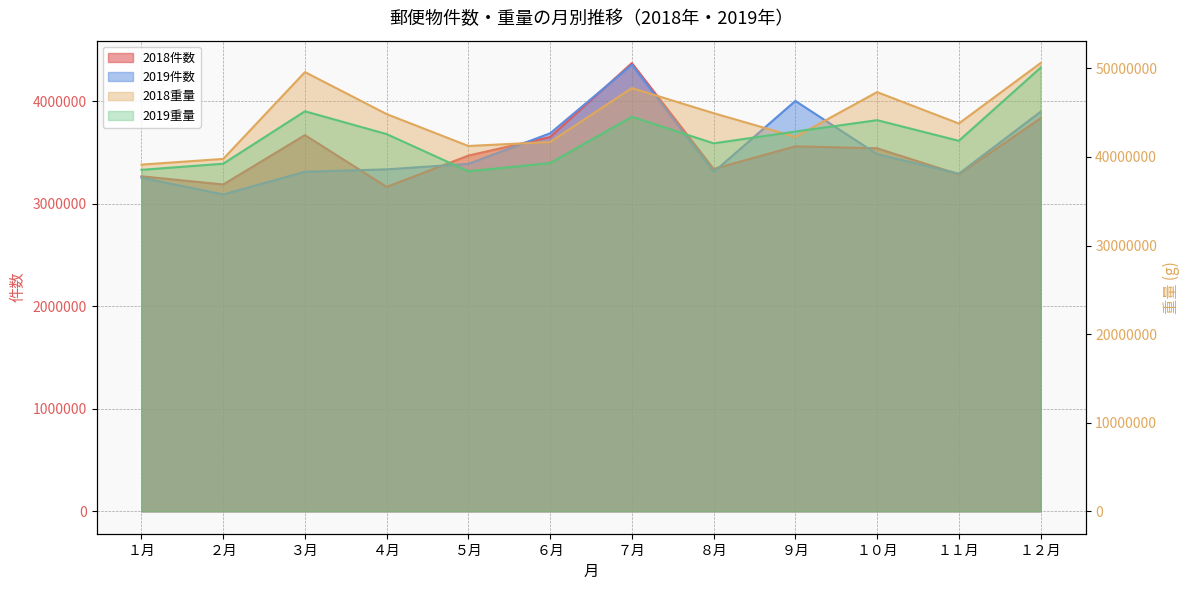

What is the difference between the 2019件数 values at ５月 and １２月?

508569